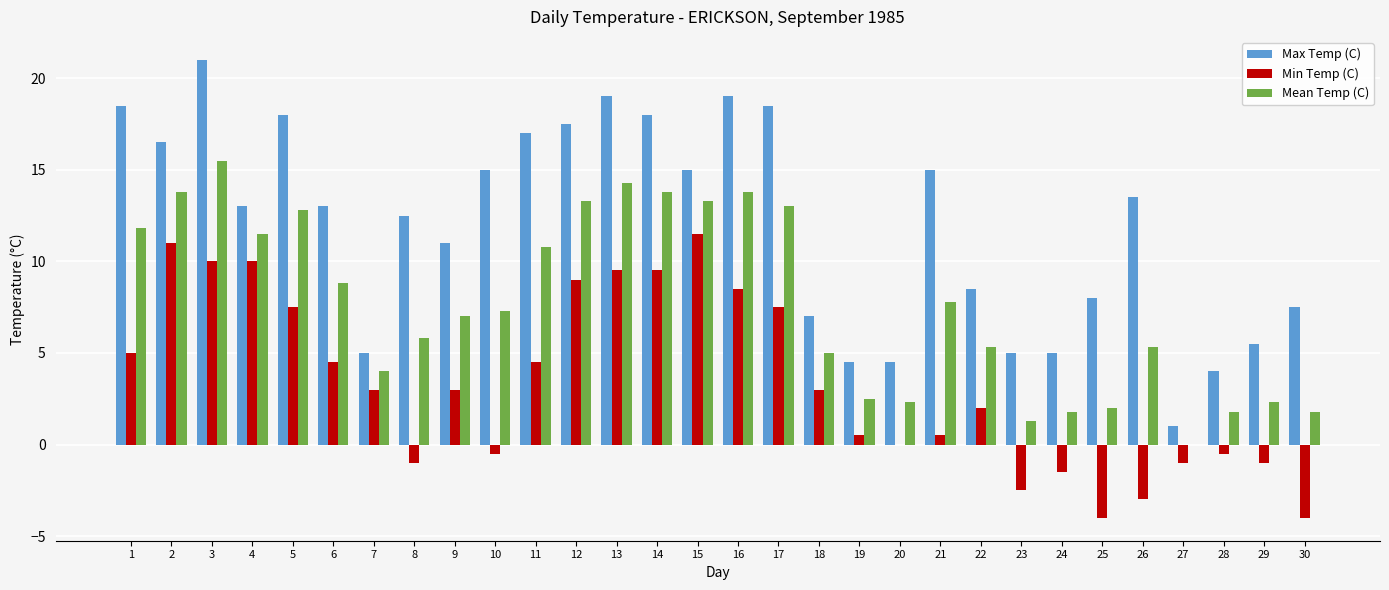

What is the sum of the Mean Temp (C) values at 10 and 17?

20.3